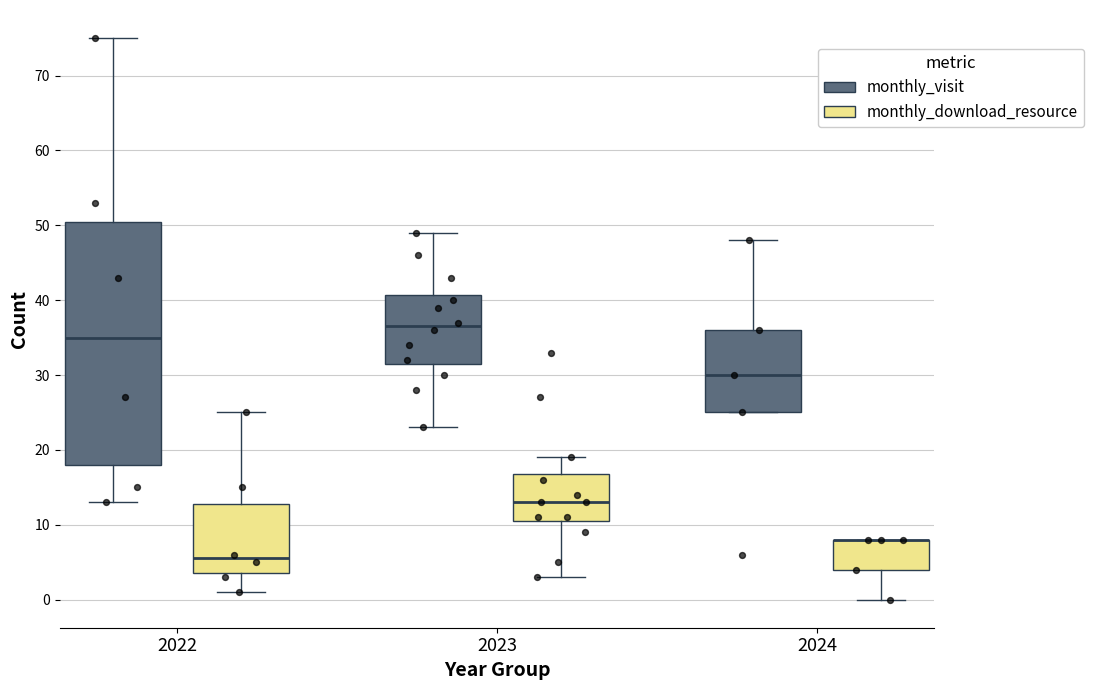

Where is the lower edge of the box for 2024 (monthly_visit) on the y-axis? The values are not printed on the chart, so give them approximately, as read against the axis.

25